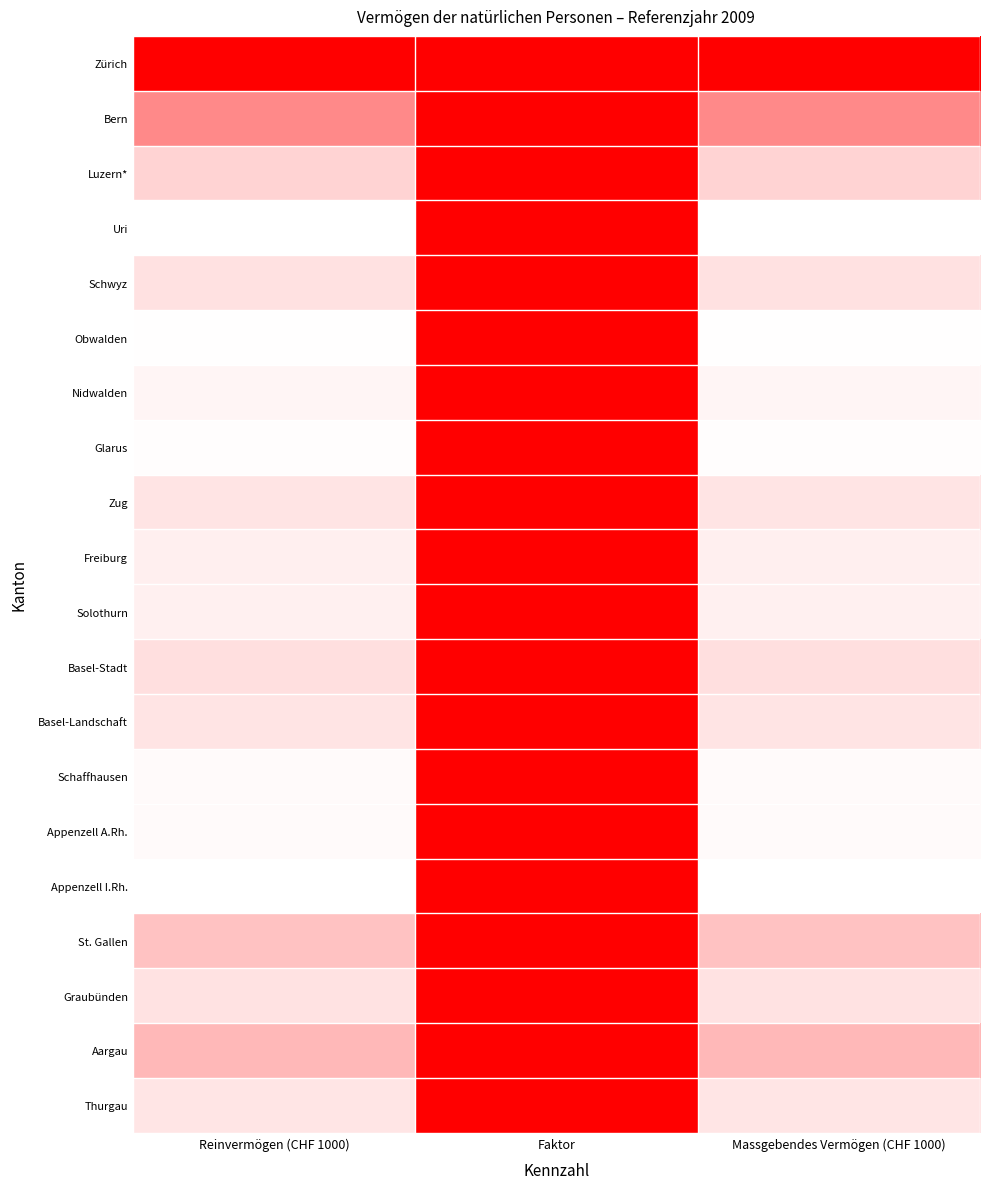

Reading left to right, what are all the values shown in this chart?

Zürich: Reinvermögen (CHF 1000)=1.0	Faktor=1.0	Massgebendes Vermögen (CHF 1000)=1.0
Bern: Reinvermögen (CHF 1000)=0.5	Faktor=1.0	Massgebendes Vermögen (CHF 1000)=0.5
Luzern*: Reinvermögen (CHF 1000)=0.2	Faktor=1.0	Massgebendes Vermögen (CHF 1000)=0.2
Uri: Reinvermögen (CHF 1000)=0.0	Faktor=1.0	Massgebendes Vermögen (CHF 1000)=0.0
Schwyz: Reinvermögen (CHF 1000)=0.1	Faktor=1.0	Massgebendes Vermögen (CHF 1000)=0.1
Obwalden: Reinvermögen (CHF 1000)=0.0	Faktor=1.0	Massgebendes Vermögen (CHF 1000)=0.0
Nidwalden: Reinvermögen (CHF 1000)=0.0	Faktor=1.0	Massgebendes Vermögen (CHF 1000)=0.0
Glarus: Reinvermögen (CHF 1000)=0.0	Faktor=1.0	Massgebendes Vermögen (CHF 1000)=0.0
Zug: Reinvermögen (CHF 1000)=0.1	Faktor=1.0	Massgebendes Vermögen (CHF 1000)=0.1
Freiburg: Reinvermögen (CHF 1000)=0.1	Faktor=1.0	Massgebendes Vermögen (CHF 1000)=0.1
Solothurn: Reinvermögen (CHF 1000)=0.1	Faktor=1.0	Massgebendes Vermögen (CHF 1000)=0.1
Basel-Stadt: Reinvermögen (CHF 1000)=0.1	Faktor=1.0	Massgebendes Vermögen (CHF 1000)=0.1
Basel-Landschaft: Reinvermögen (CHF 1000)=0.1	Faktor=1.0	Massgebendes Vermögen (CHF 1000)=0.1
Schaffhausen: Reinvermögen (CHF 1000)=0.0	Faktor=1.0	Massgebendes Vermögen (CHF 1000)=0.0
Appenzell A.Rh.: Reinvermögen (CHF 1000)=0.0	Faktor=1.0	Massgebendes Vermögen (CHF 1000)=0.0
Appenzell I.Rh.: Reinvermögen (CHF 1000)=0.0	Faktor=1.0	Massgebendes Vermögen (CHF 1000)=0.0
St. Gallen: Reinvermögen (CHF 1000)=0.2	Faktor=1.0	Massgebendes Vermögen (CHF 1000)=0.2
Graubünden: Reinvermögen (CHF 1000)=0.1	Faktor=1.0	Massgebendes Vermögen (CHF 1000)=0.1
Aargau: Reinvermögen (CHF 1000)=0.3	Faktor=1.0	Massgebendes Vermögen (CHF 1000)=0.3
Thurgau: Reinvermögen (CHF 1000)=0.1	Faktor=1.0	Massgebendes Vermögen (CHF 1000)=0.1